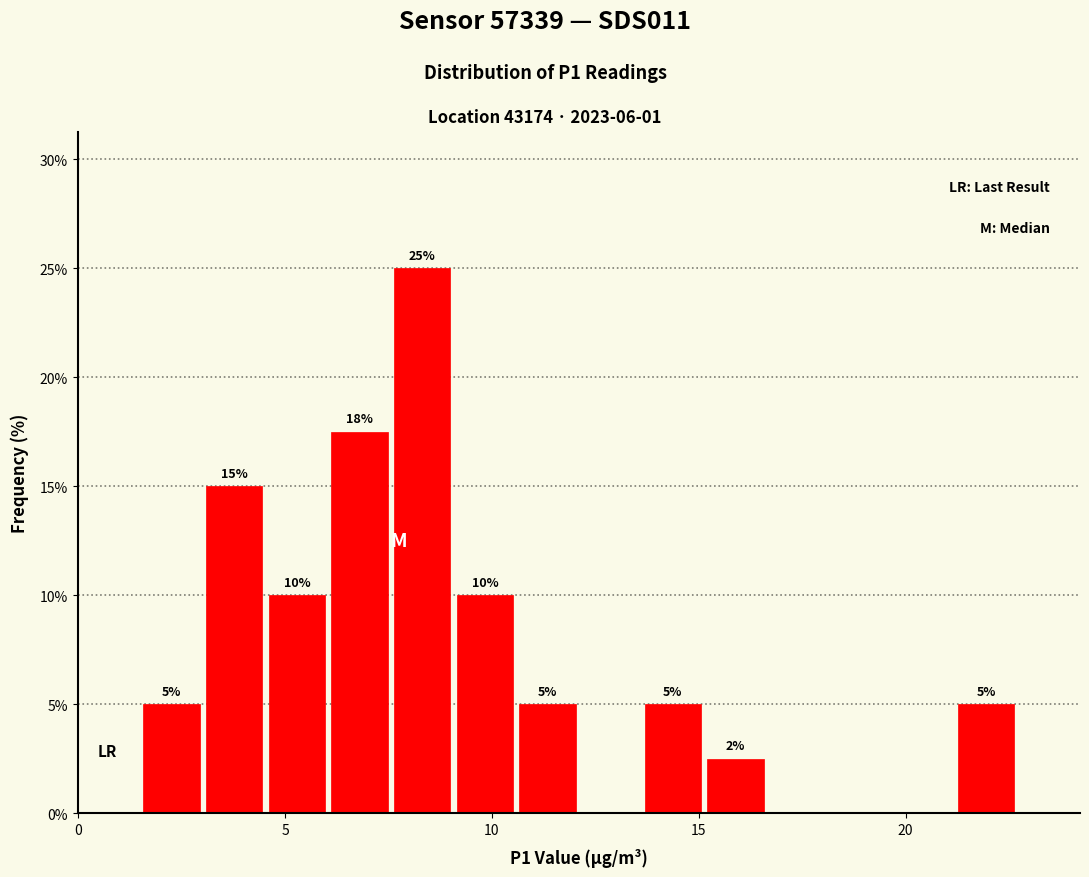

Around what value on the x-axis is the tallest bar? Give the approximate position of its centre, as read against the axis.

8.5